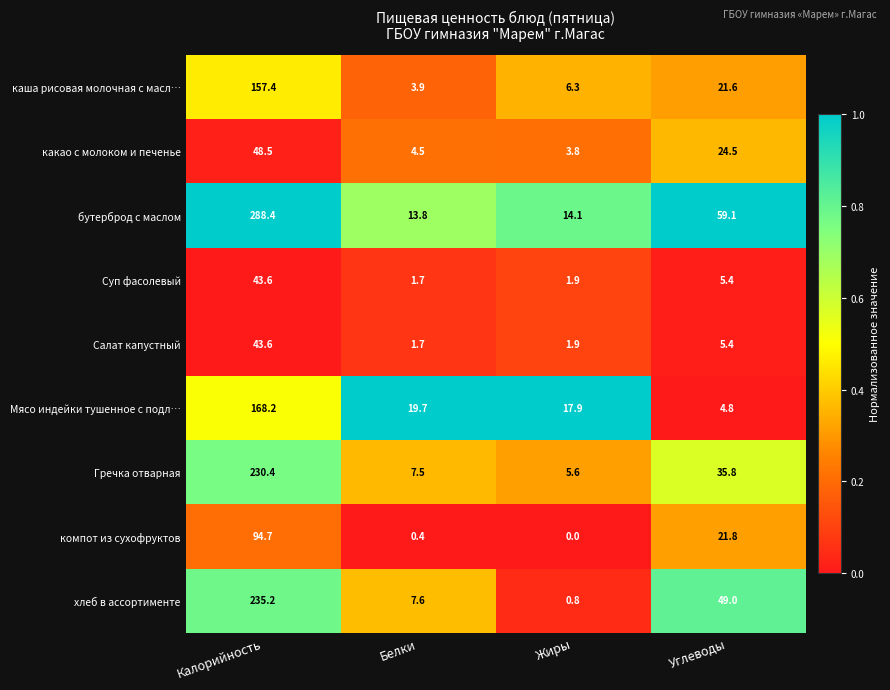

How many categories are shown in the chart?

4